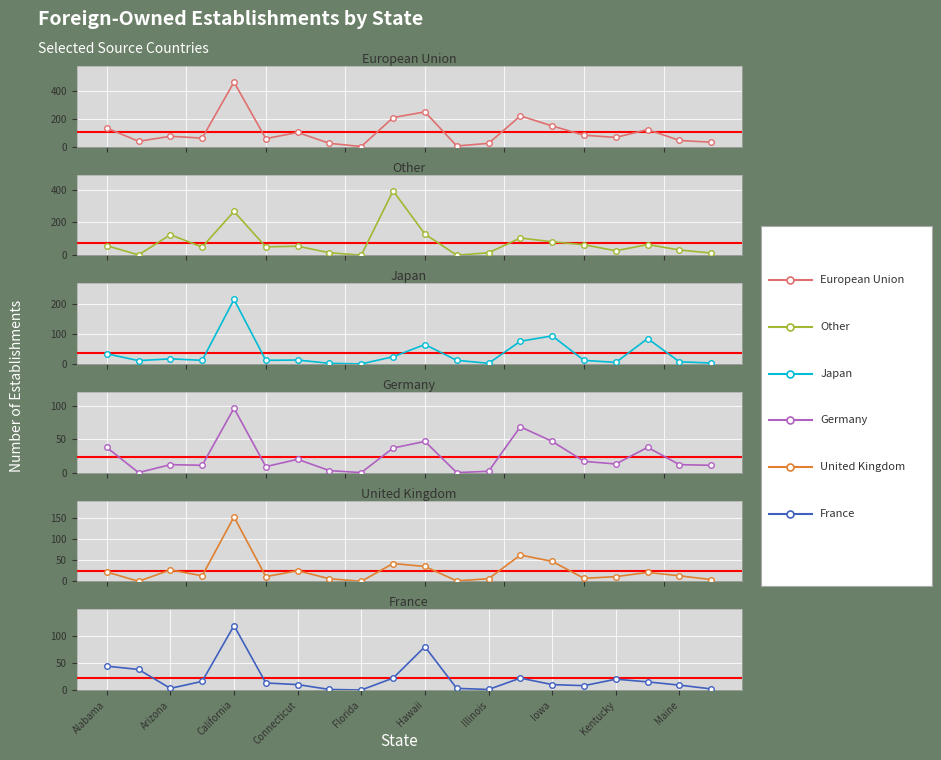

Is it true that Other equals 69 at Connecticut?

False